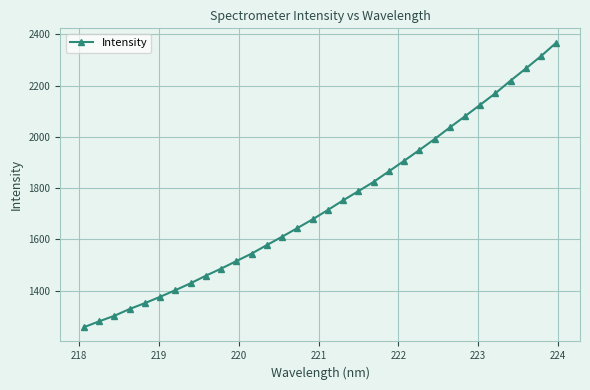

What is the minimum value shown in the chart?

1256.6